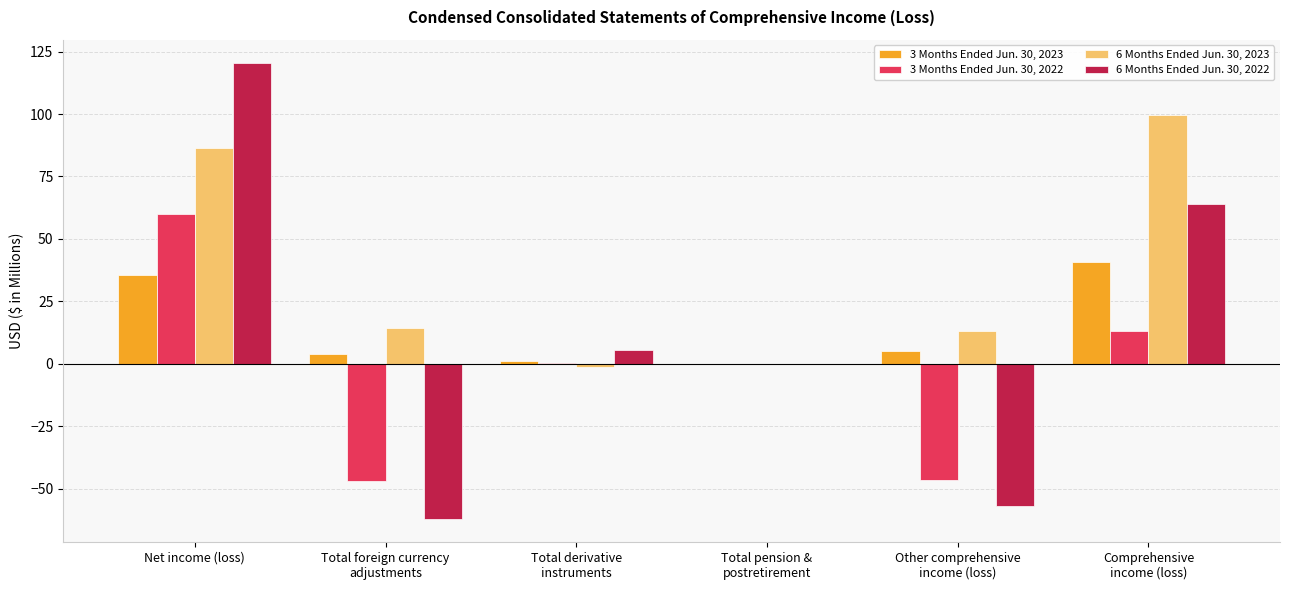

What is the sum of the 6 Months Ended Jun. 30, 2022 values at Net income (loss) and Other comprehensive
income (loss)?

63.8